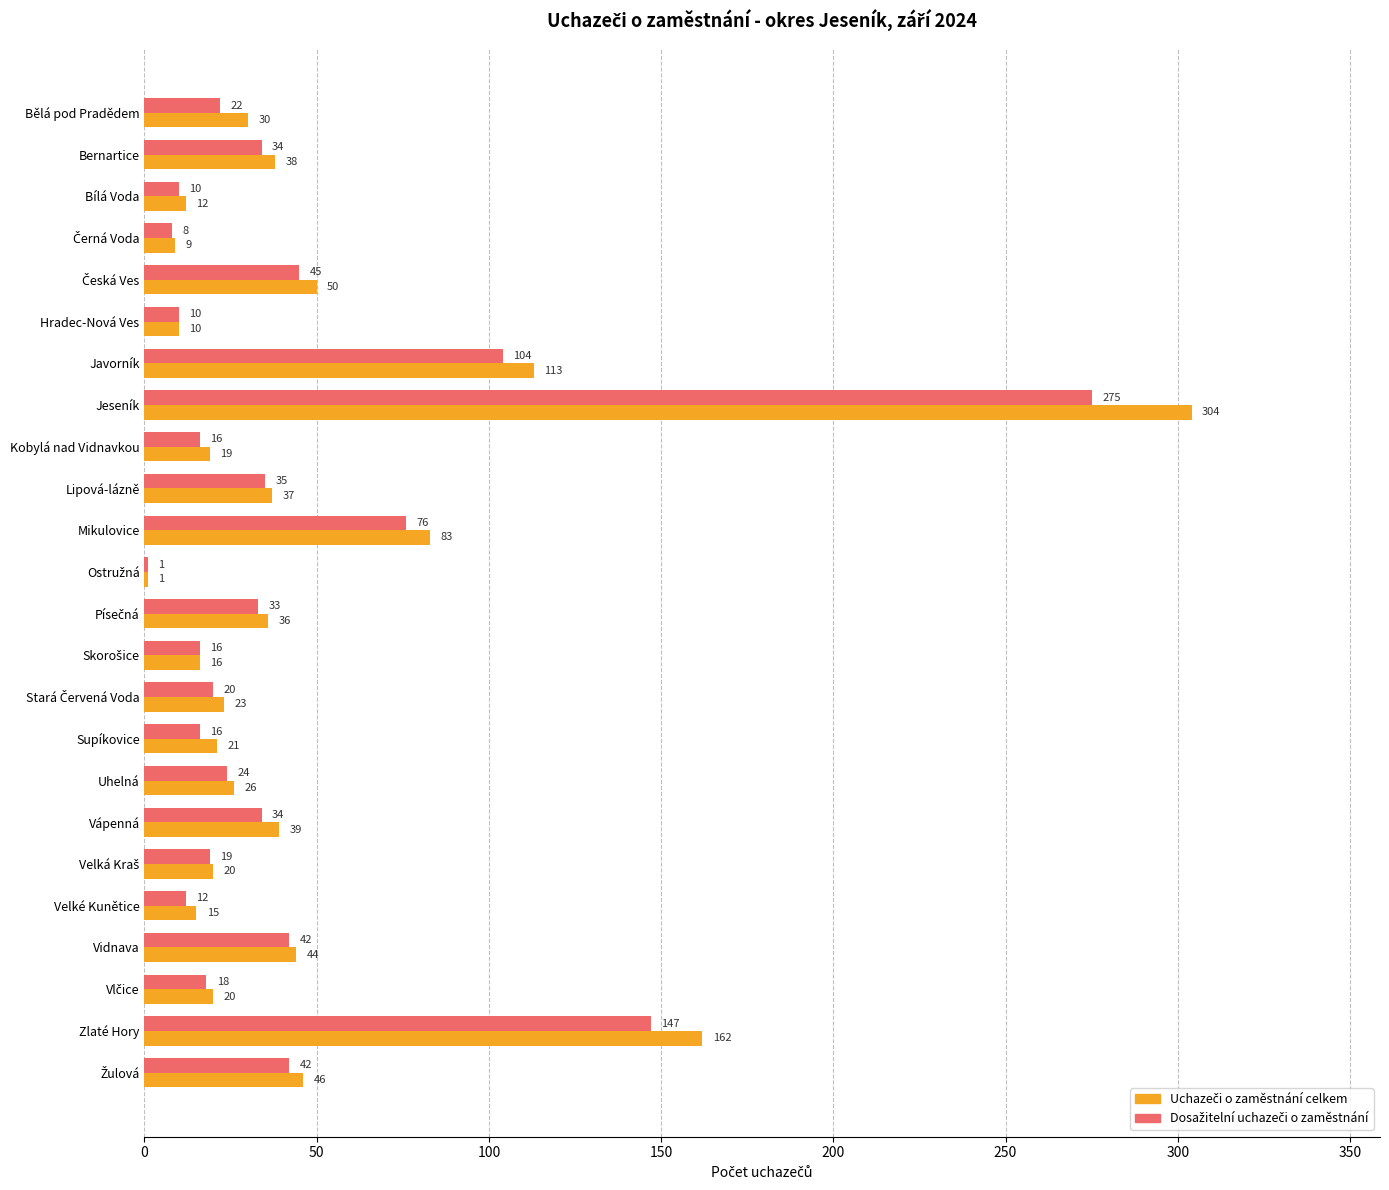

Which label corresponds to the largest value in the chart?

Jeseník